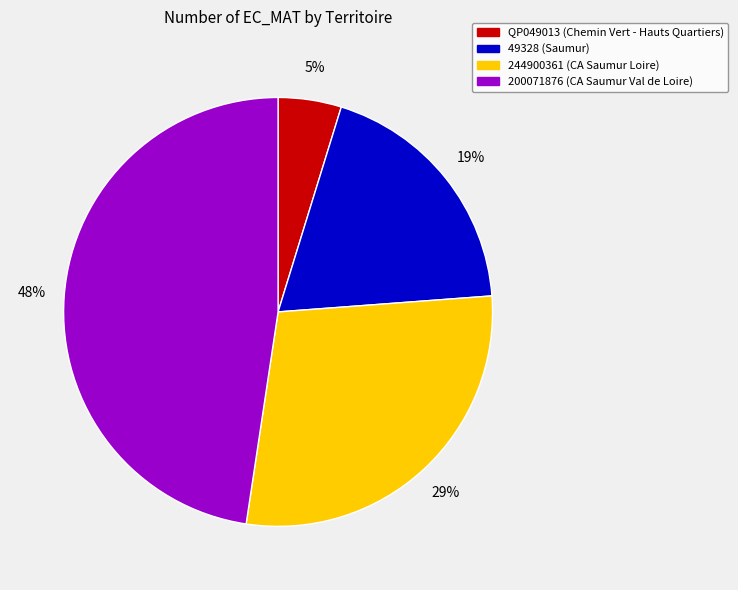

The 200071876 slice represents 48% of the pie. True or false?

True